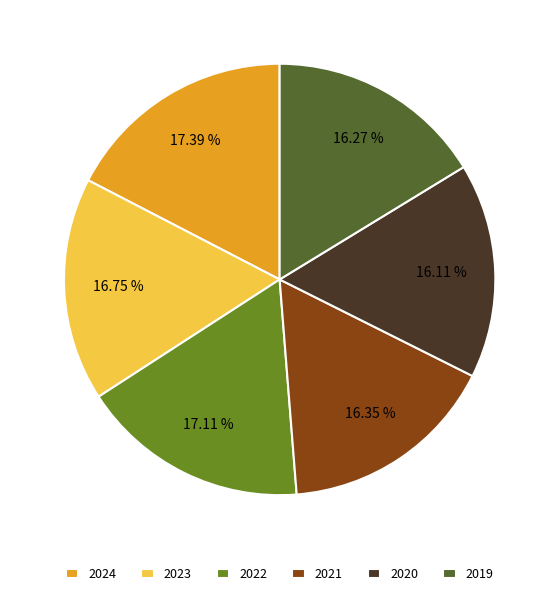

Does any single category account for the majority?

No